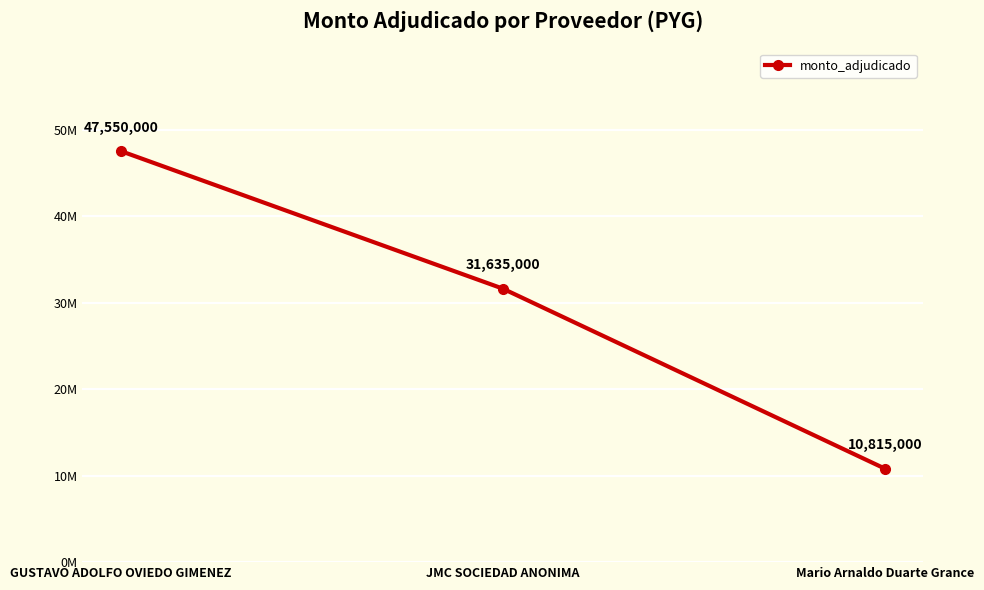

Is this an area chart (filled region under the line)?

No